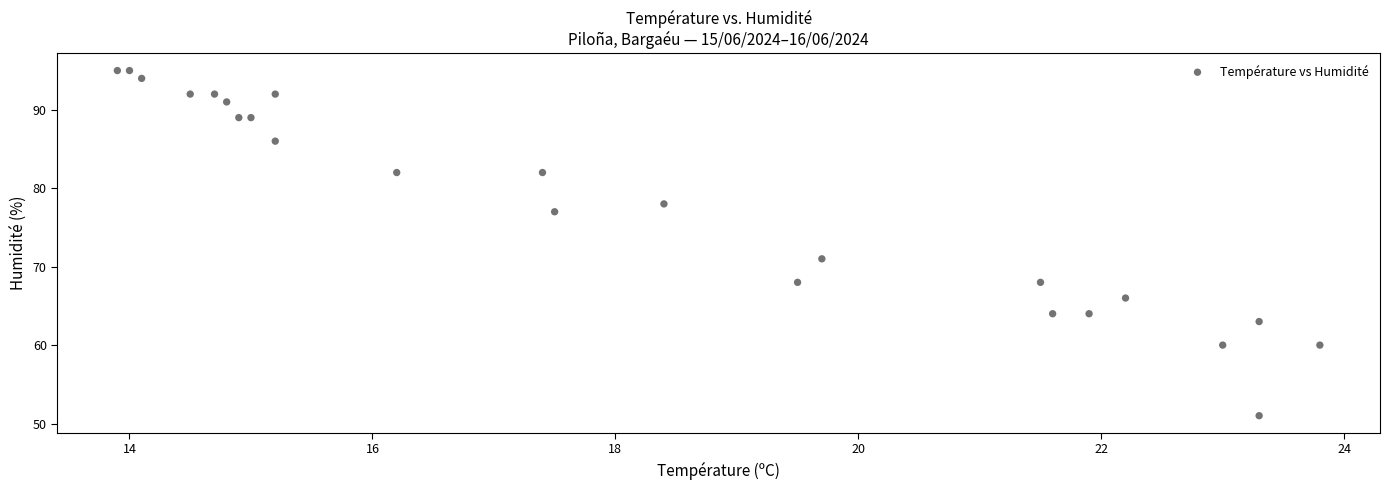

What Y value in the scatter plot is closest to 73?

71